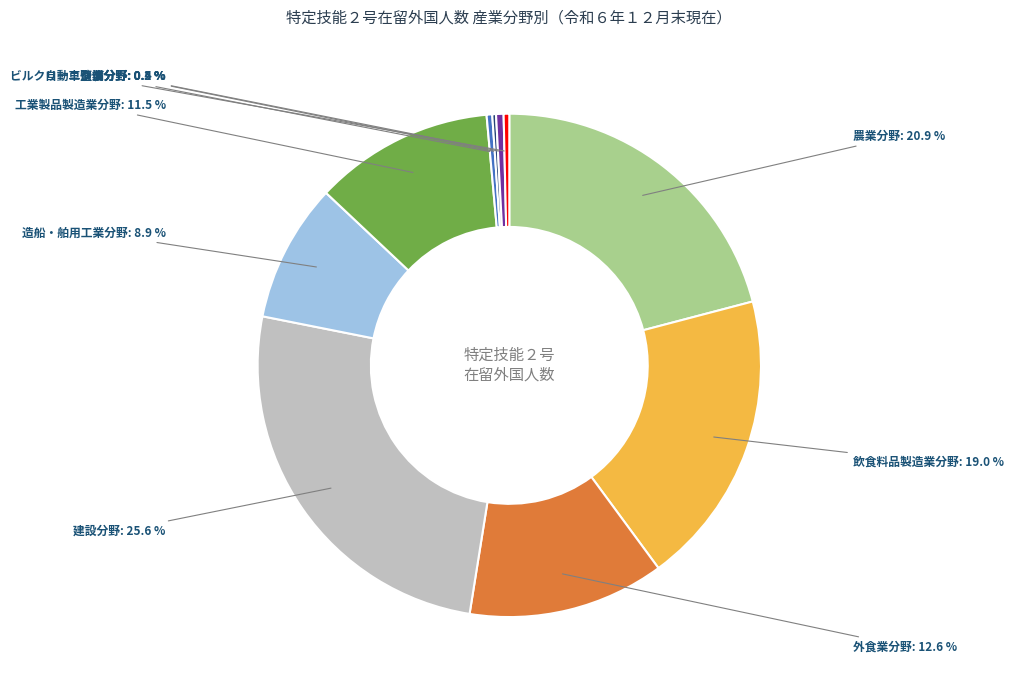

Which category has the biggest portion of the pie?

建設分野